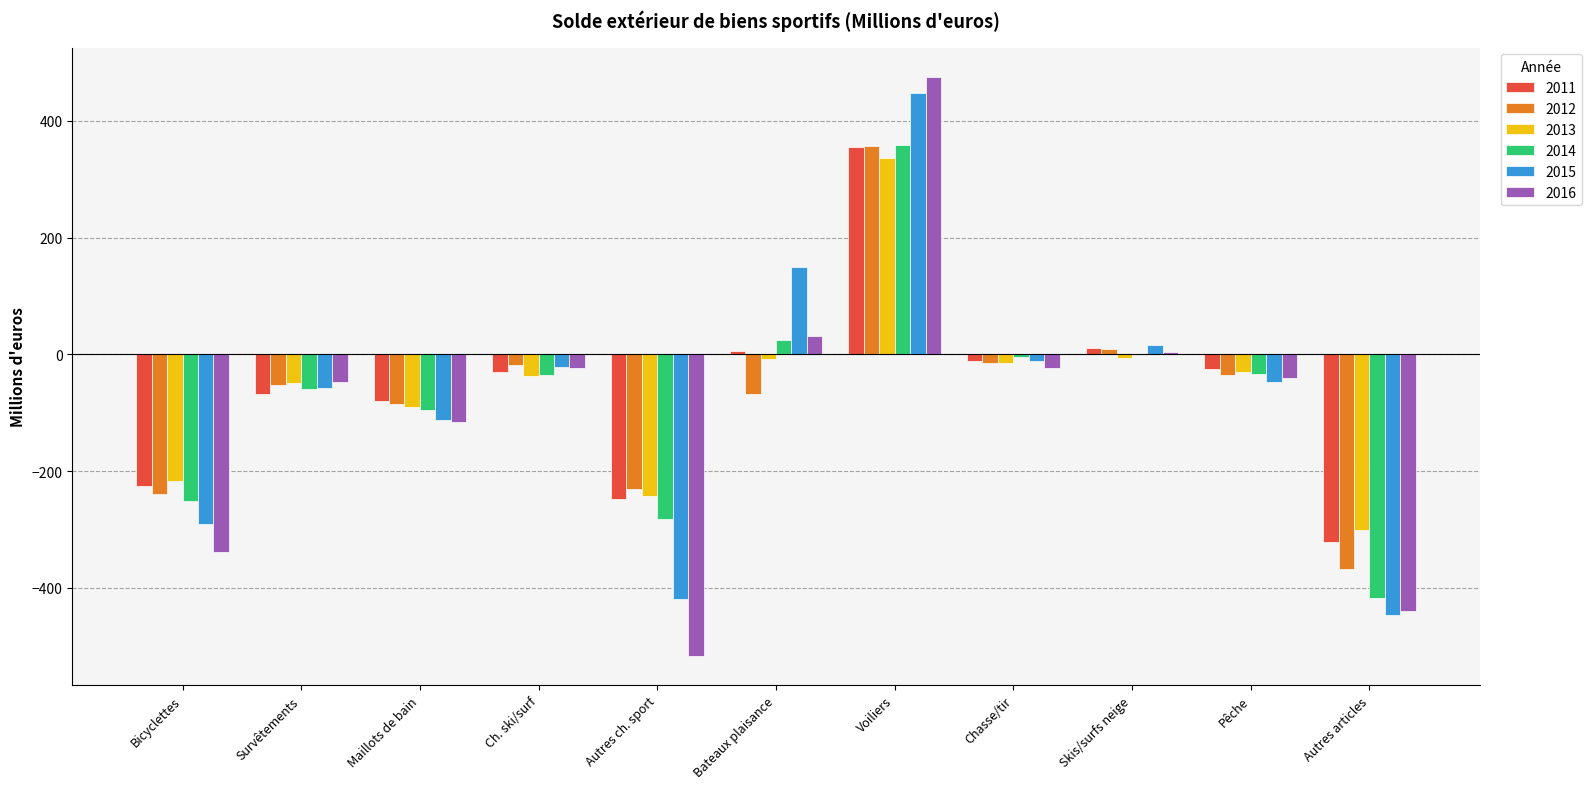

What is the total value across all series at Survêtements?

-333.8